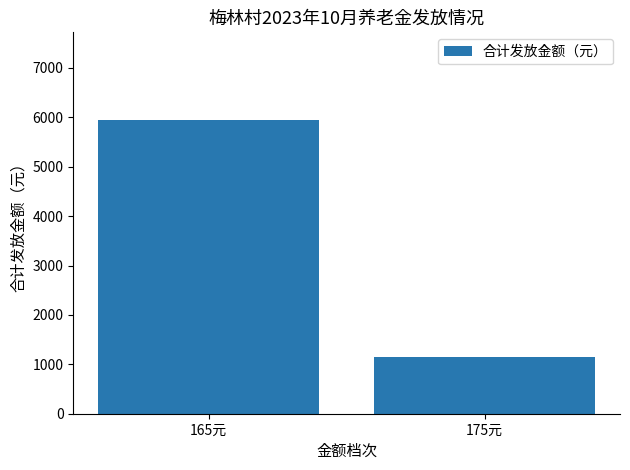

The value at 175元 is 1736. True or false?

False